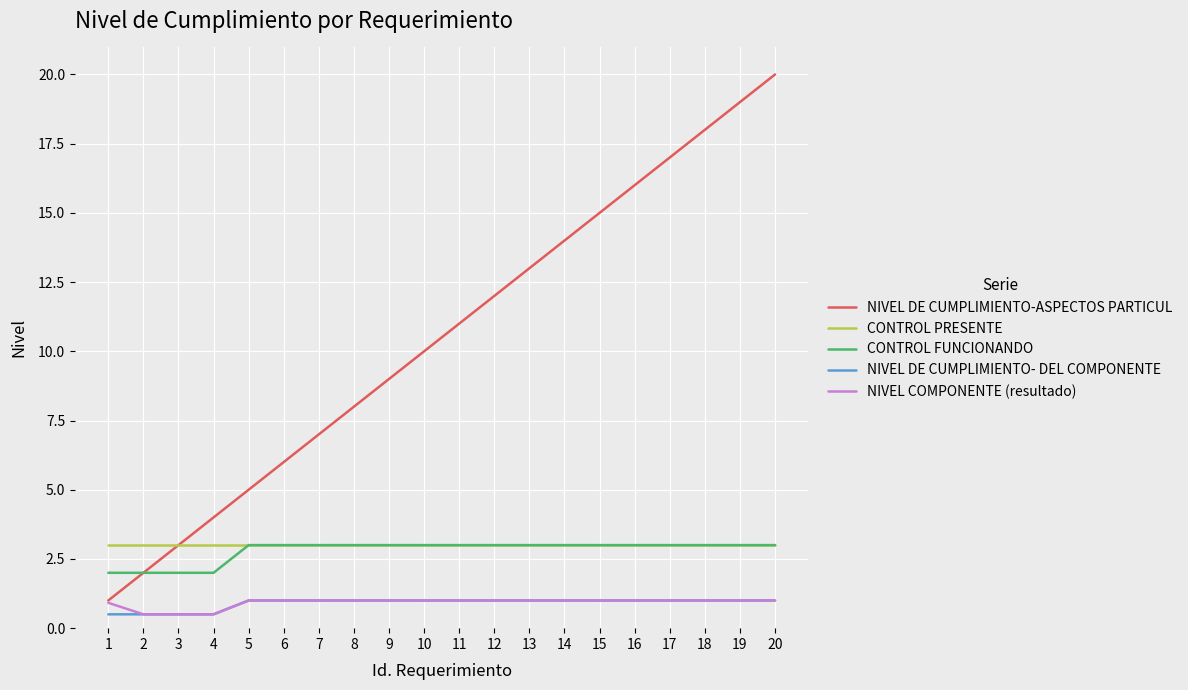

True or false: CONTROL FUNCIONANDO has a value of 1.5 at 17.

False